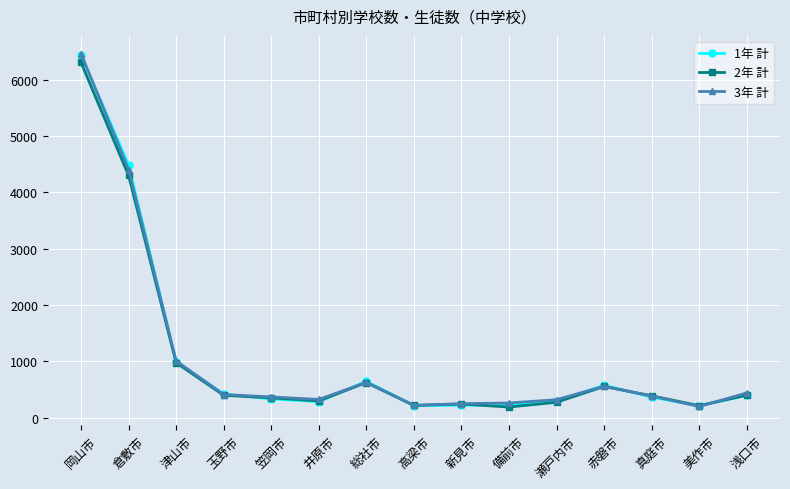

Does the chart have visible grid lines?

Yes